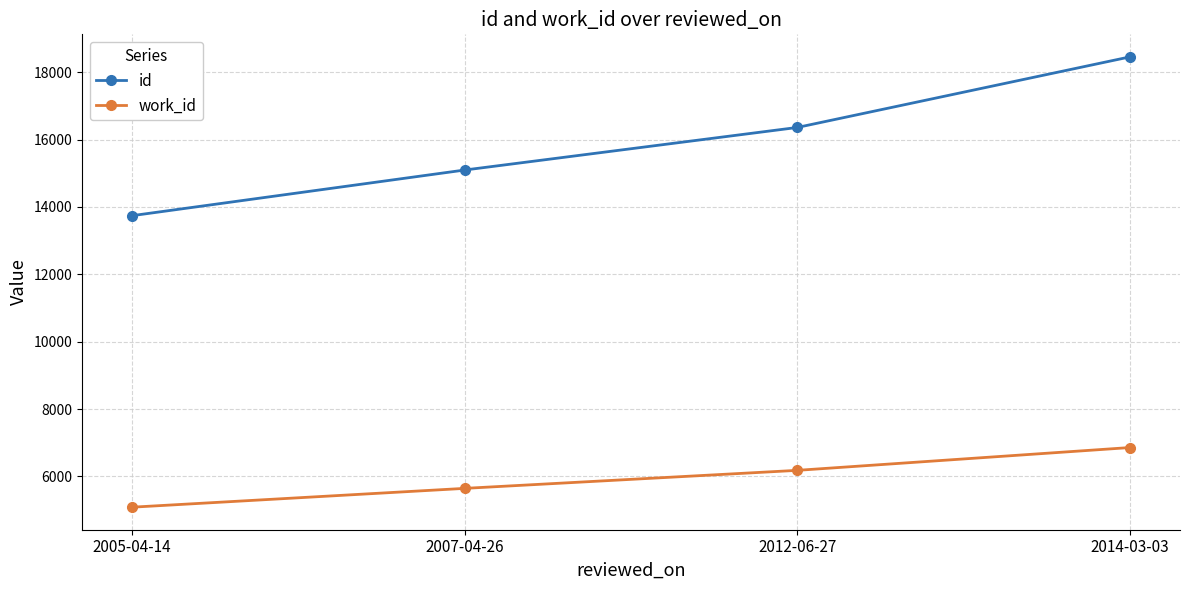

The id series shows 8120 at 2007-04-26. True or false?

False